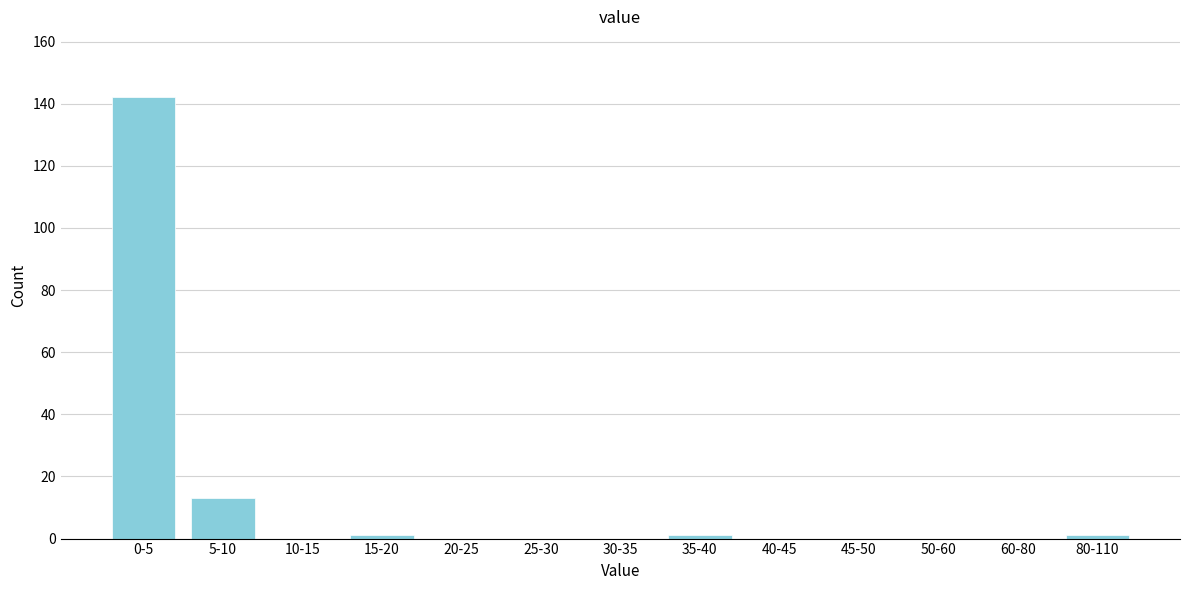

Reading left to right, extract all data points from this chart.

0-5=142	5-10=13	10-15=0	15-20=1	20-25=0	25-30=0	30-35=0	35-40=1	40-45=0	45-50=0	50-60=0	60-80=0	80-110=1